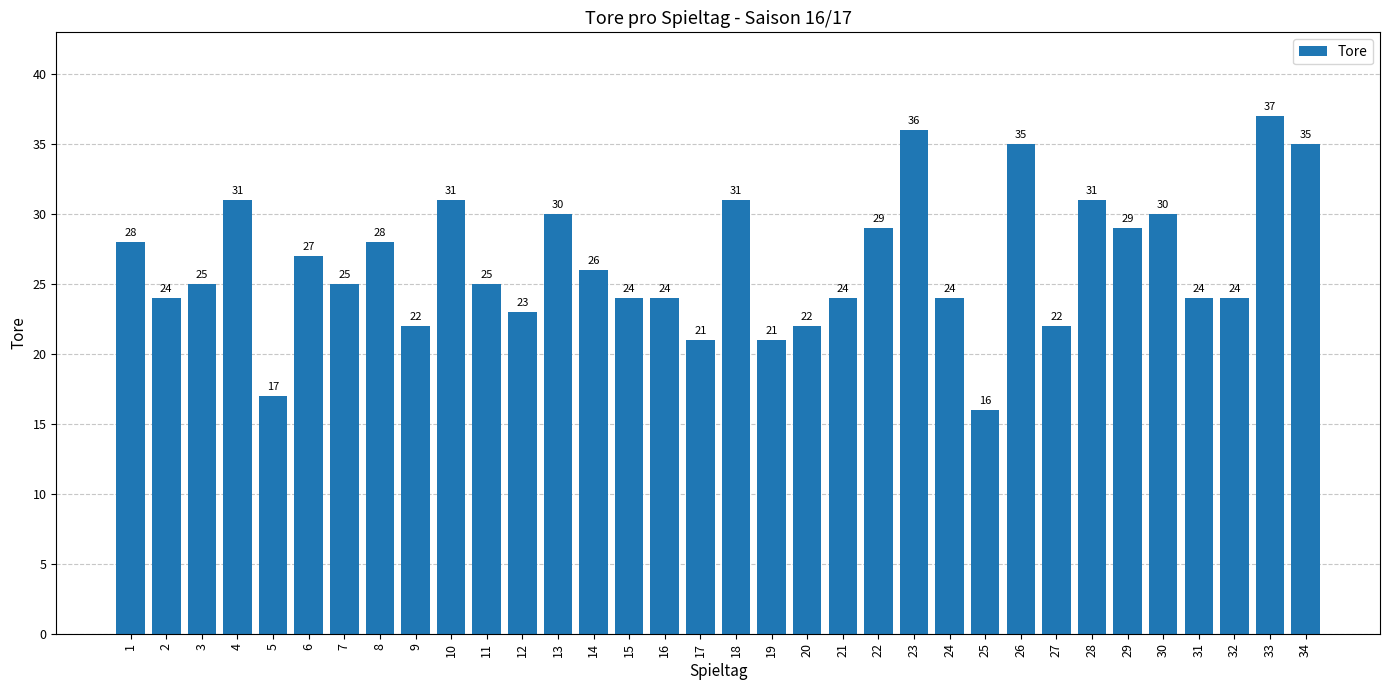

Reading left to right, extract all data points from this chart.

28	24	25	31	17	27	25	28	22	31	25	23	30	26	24	24	21	31	21	22	24	29	36	24	16	35	22	31	29	30	24	24	37	35